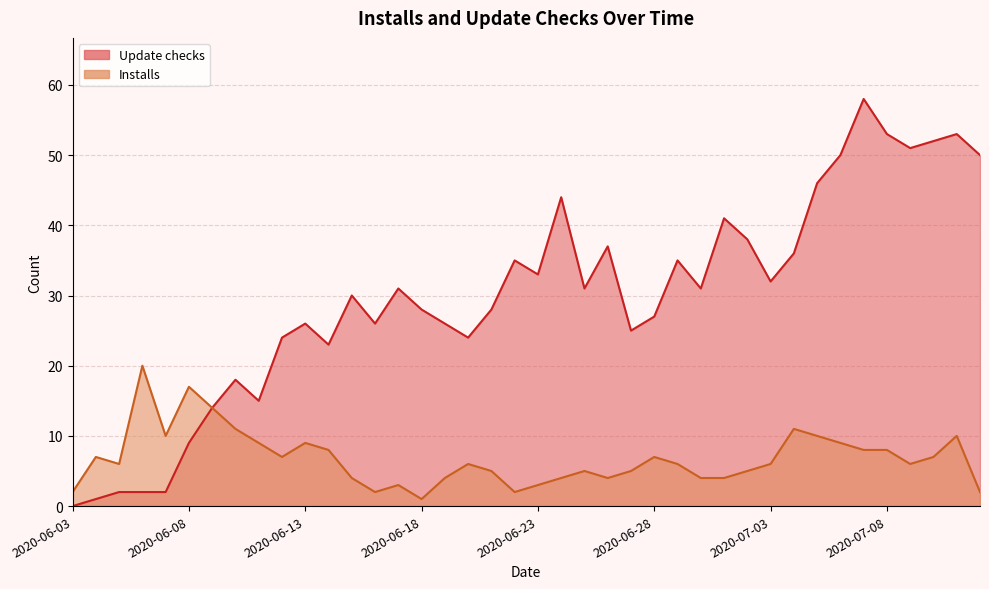

At which category is the sum across all series the highest?

2020-07-07